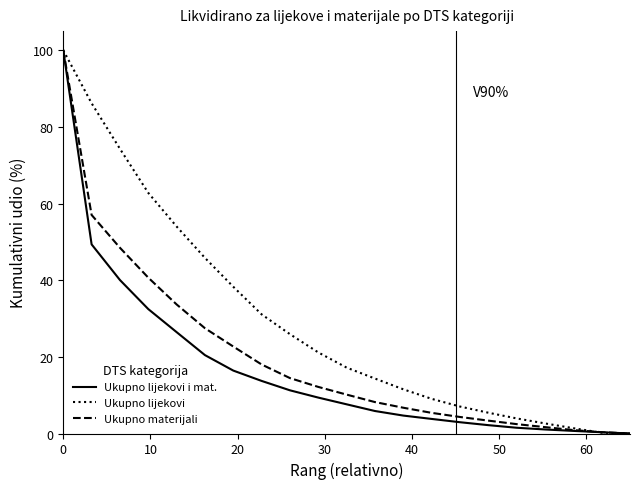

What is the maximum value for Ukupno materijali?

100.0